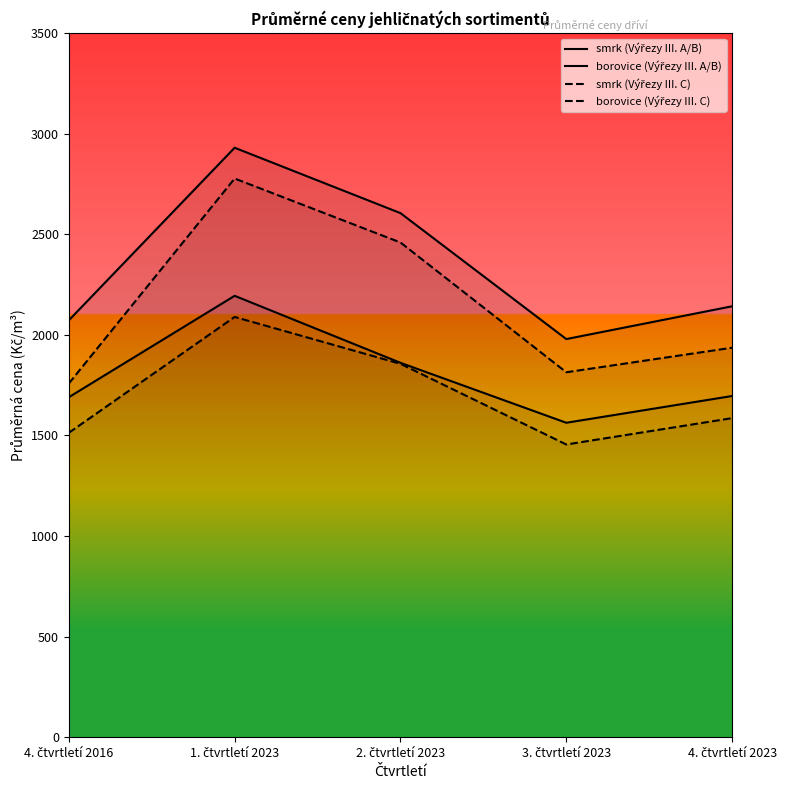

What is the label of the 2nd point from the left?

1. čtvrtletí 2023